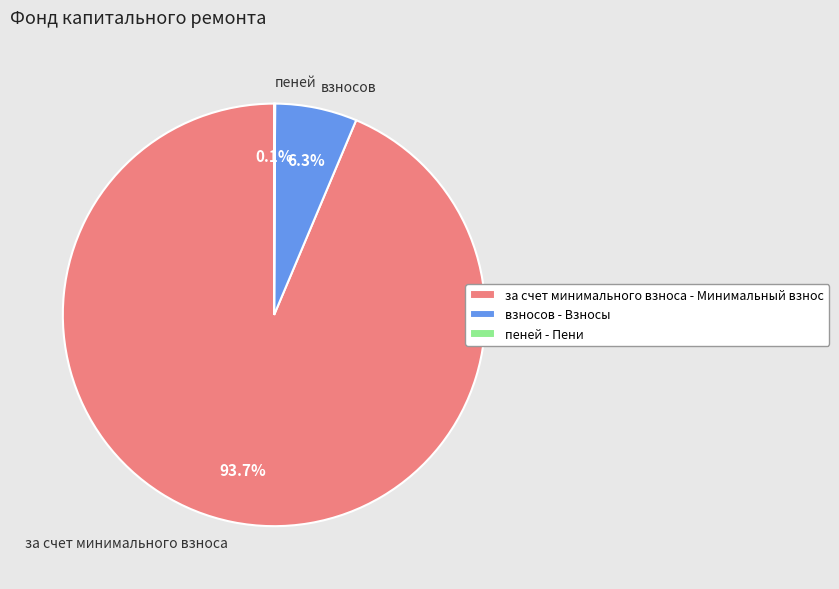

Is за счет минимального взноса the majority of the pie?

Yes